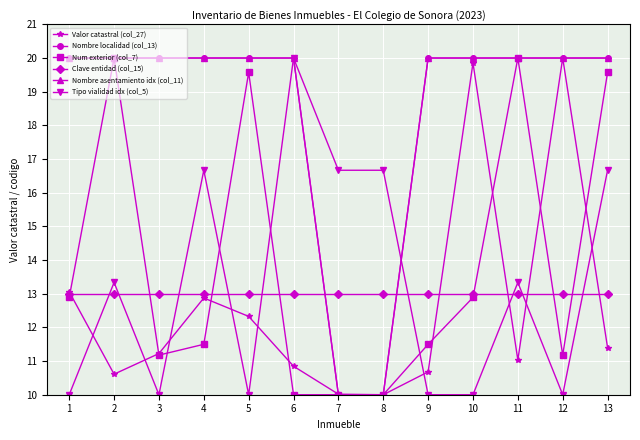

Does the chart have visible grid lines?

Yes